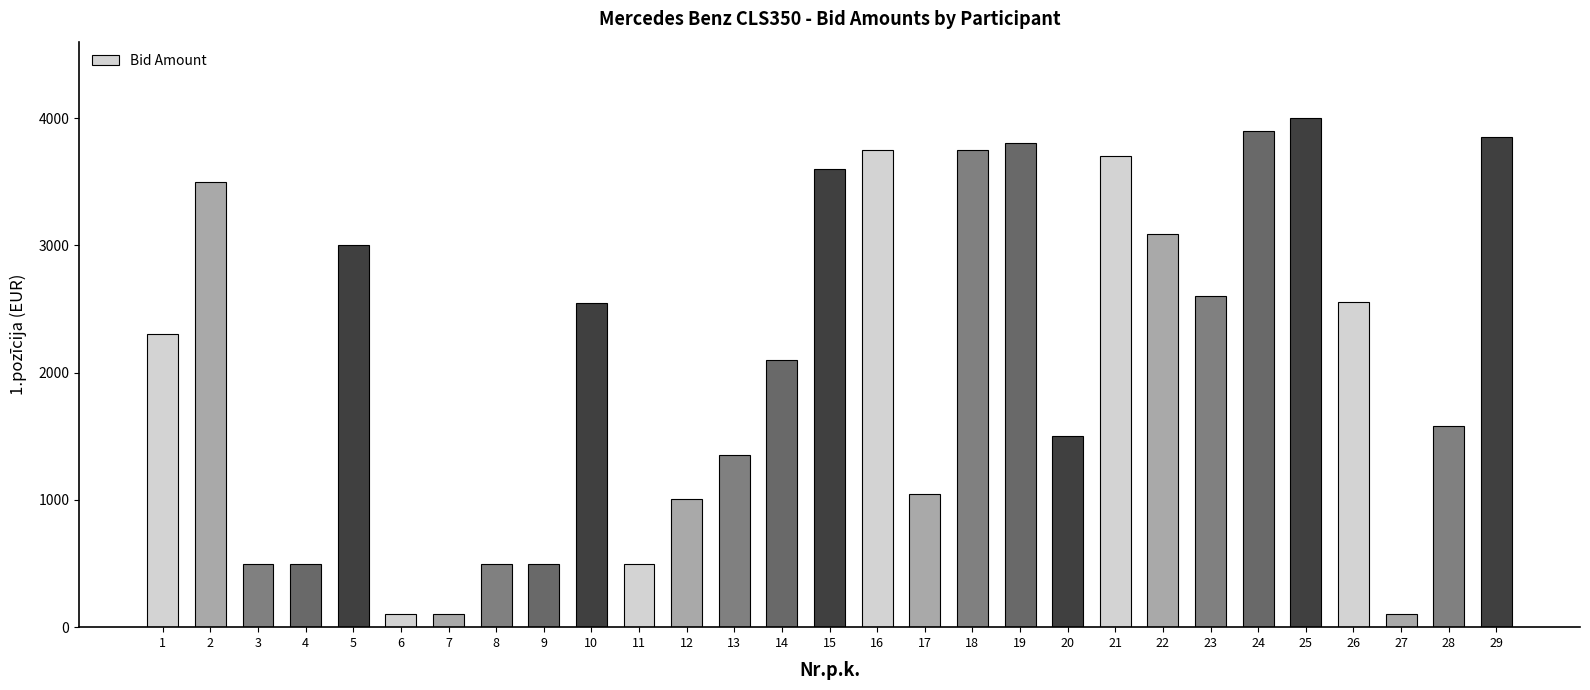

True or false: the data shows 974.8 at 26.

False